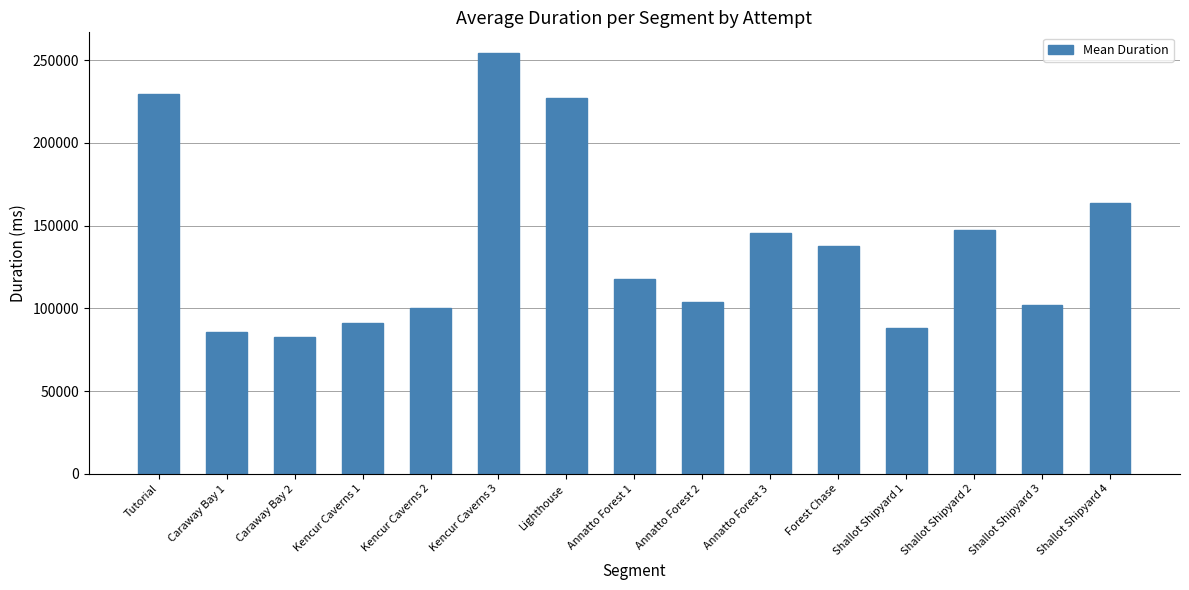

The value at Tutorial is 229453.8. True or false?

True